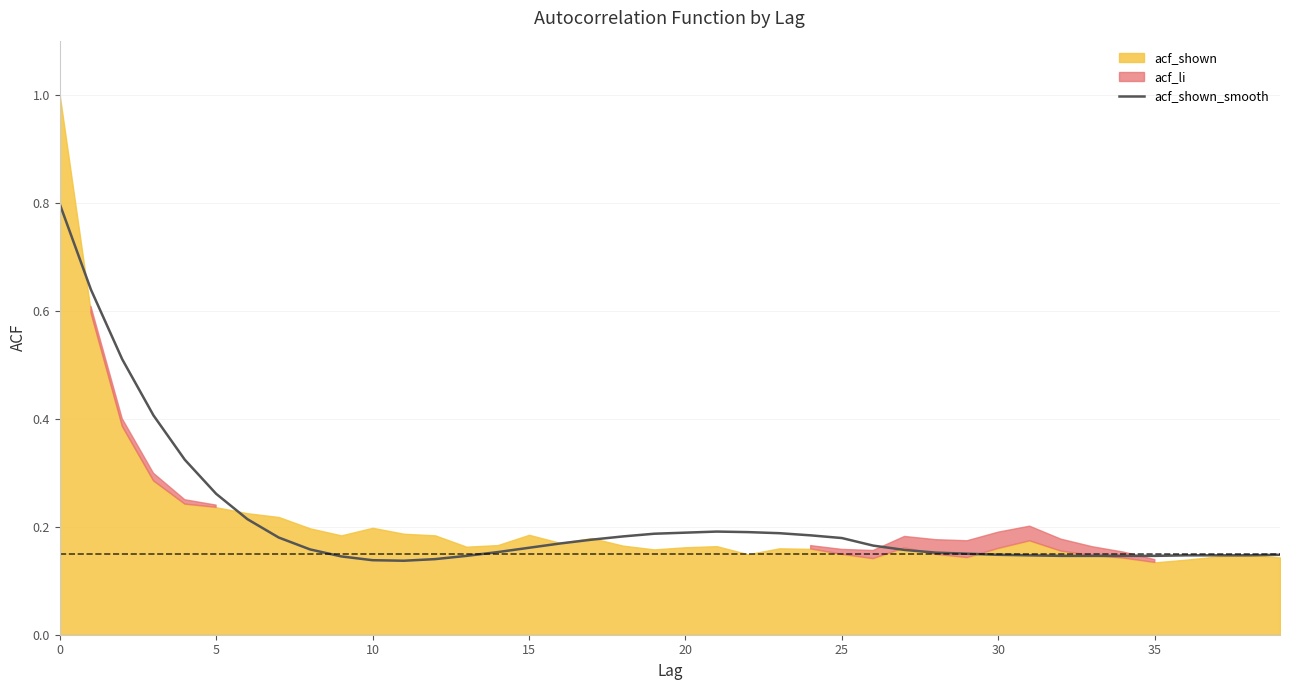

Is it true that acf_shown_smooth equals 0.4 at 5?

False